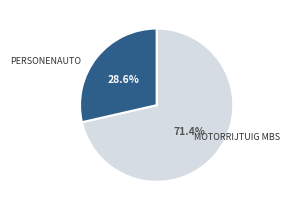

Is there any slice that represents more than half of the pie?

Yes